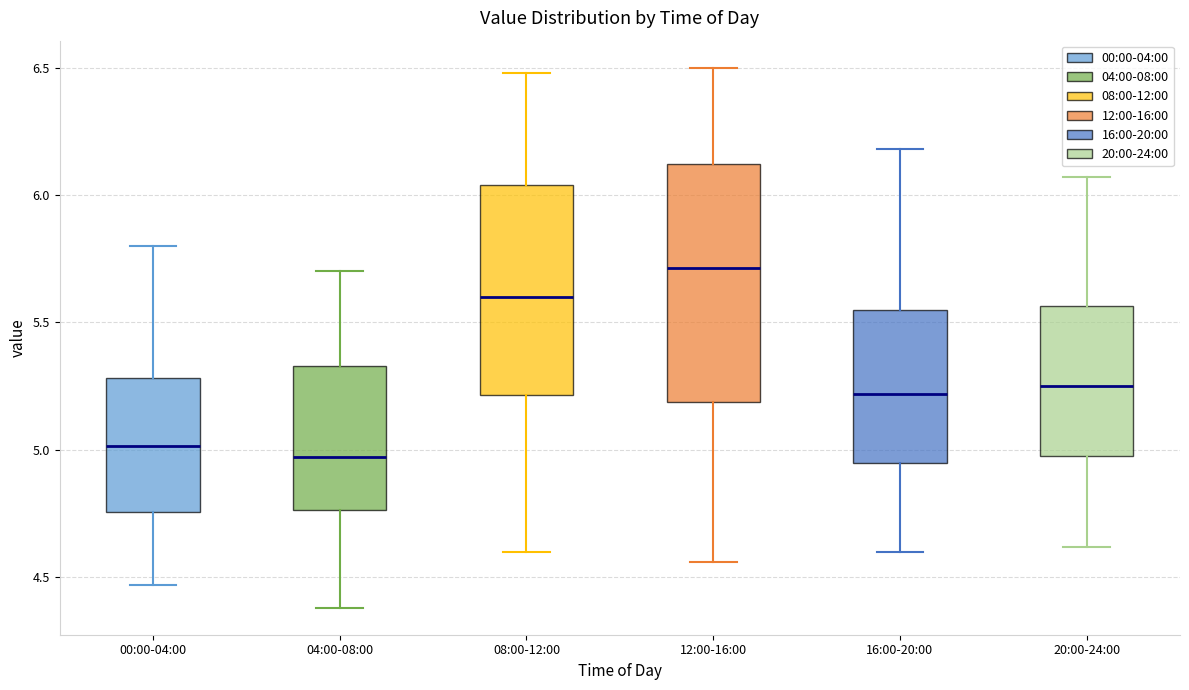

Reading left to right, transcribe this box plot: for each box, give where its median line is, the range the box spans, and where its two whiskers end, as read against the y-axis. The values are not printed on the chart, so give them approximately, as read against the axis.

00:00-04:00: median 5.00, box 4.75 to 5.30, whiskers 4.45 to 5.80
04:00-08:00: median 4.95, box 4.75 to 5.35, whiskers 4.40 to 5.70
08:00-12:00: median 5.60, box 5.20 to 6.05, whiskers 4.60 to 6.50
12:00-16:00: median 5.70, box 5.20 to 6.10, whiskers 4.55 to 6.50
16:00-20:00: median 5.20, box 4.95 to 5.55, whiskers 4.60 to 6.20
20:00-24:00: median 5.25, box 5.00 to 5.55, whiskers 4.60 to 6.05